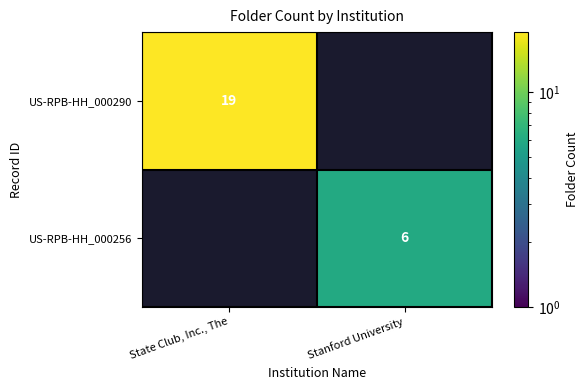

What is the total value across all series at Stanford University?

6